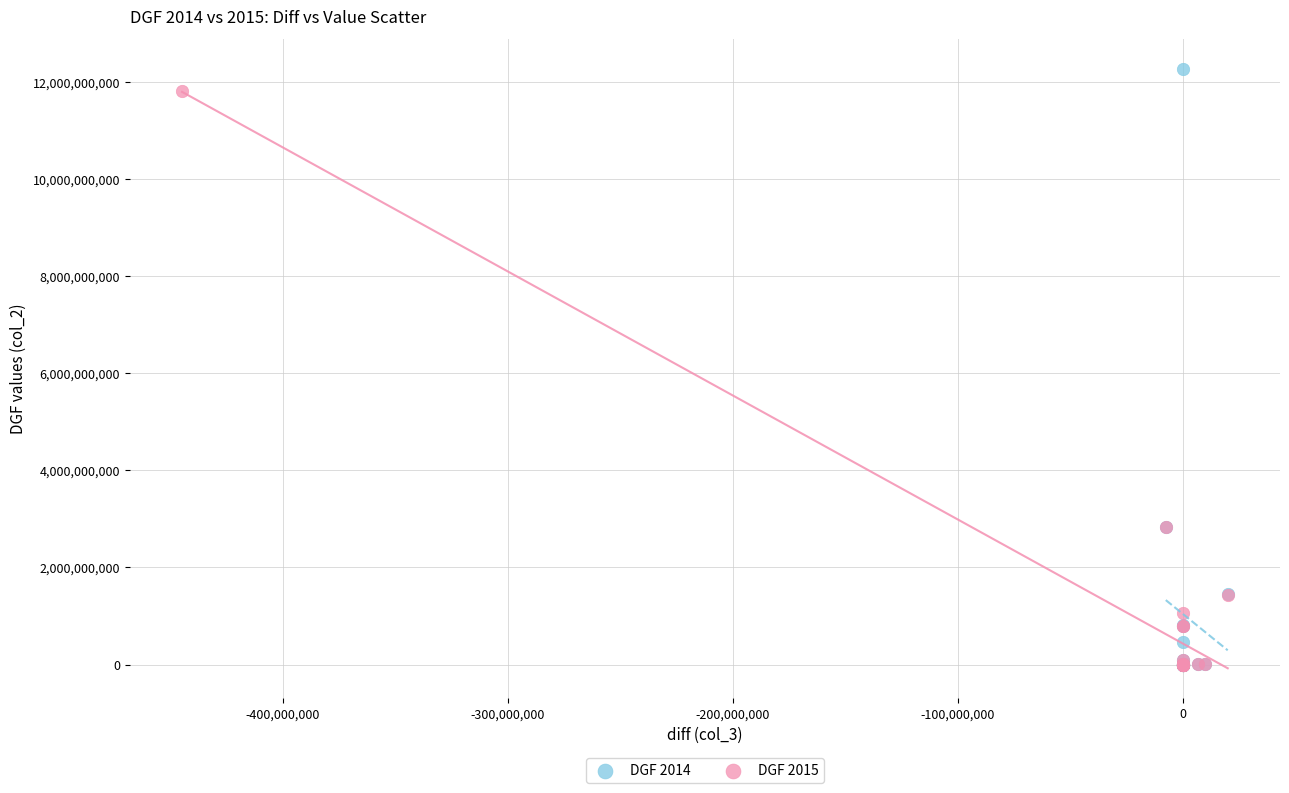

Which series has the largest Y range (max minus min)?

DGF 2014